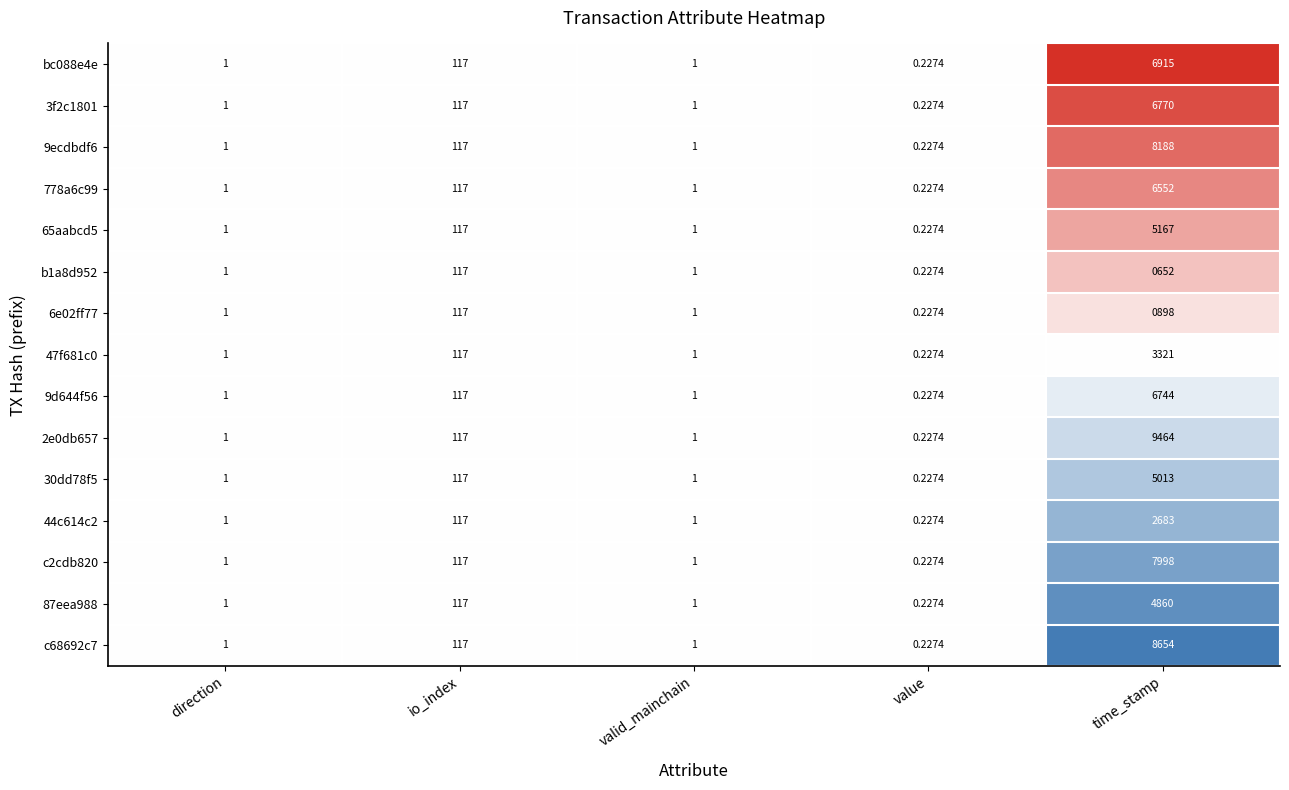

At which category does the chart reach its peak across all series?

time_stamp